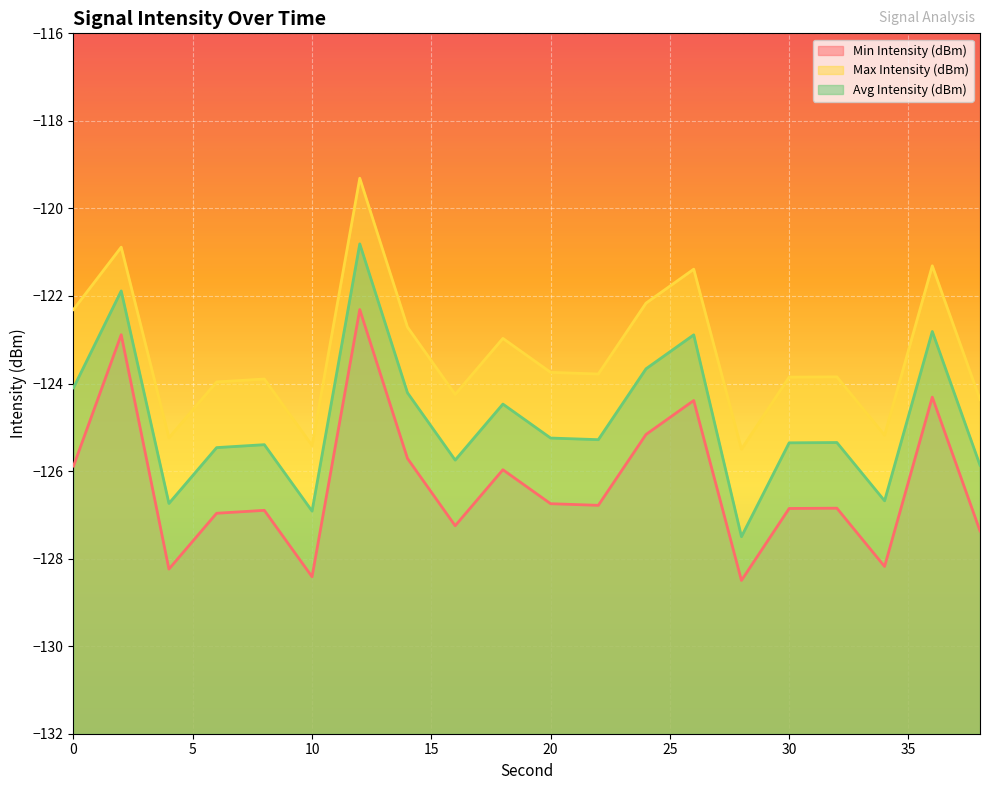

Is the value of Avg Intensity (dBm) at 8 greater than the value of Min Intensity (dBm) at 4?

Yes